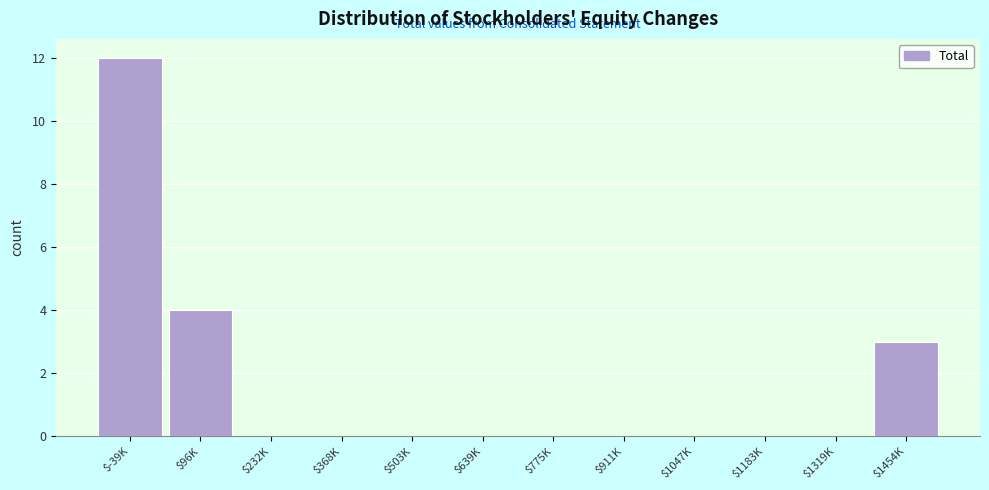

Where is the data nearest to the value 6?

$96K